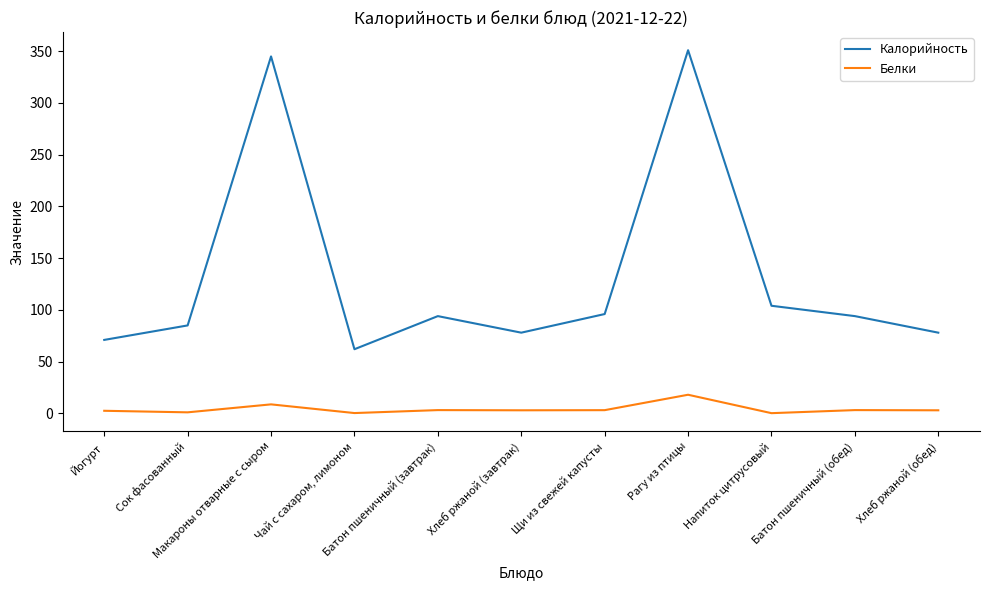

True or false: Калорийность and Белки intersect in this chart.

False